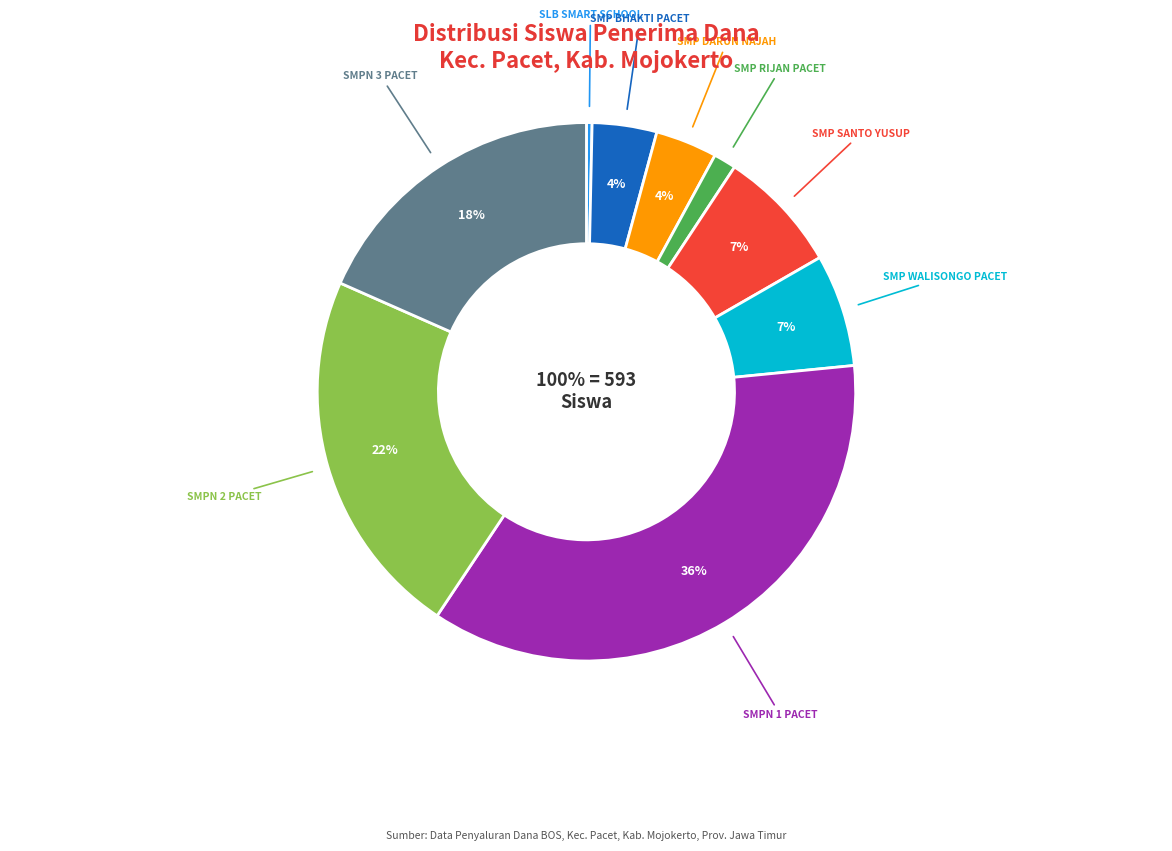

Which has a higher value, SMPN 1 PACET or SMP WALISONGO PACET?

SMPN 1 PACET